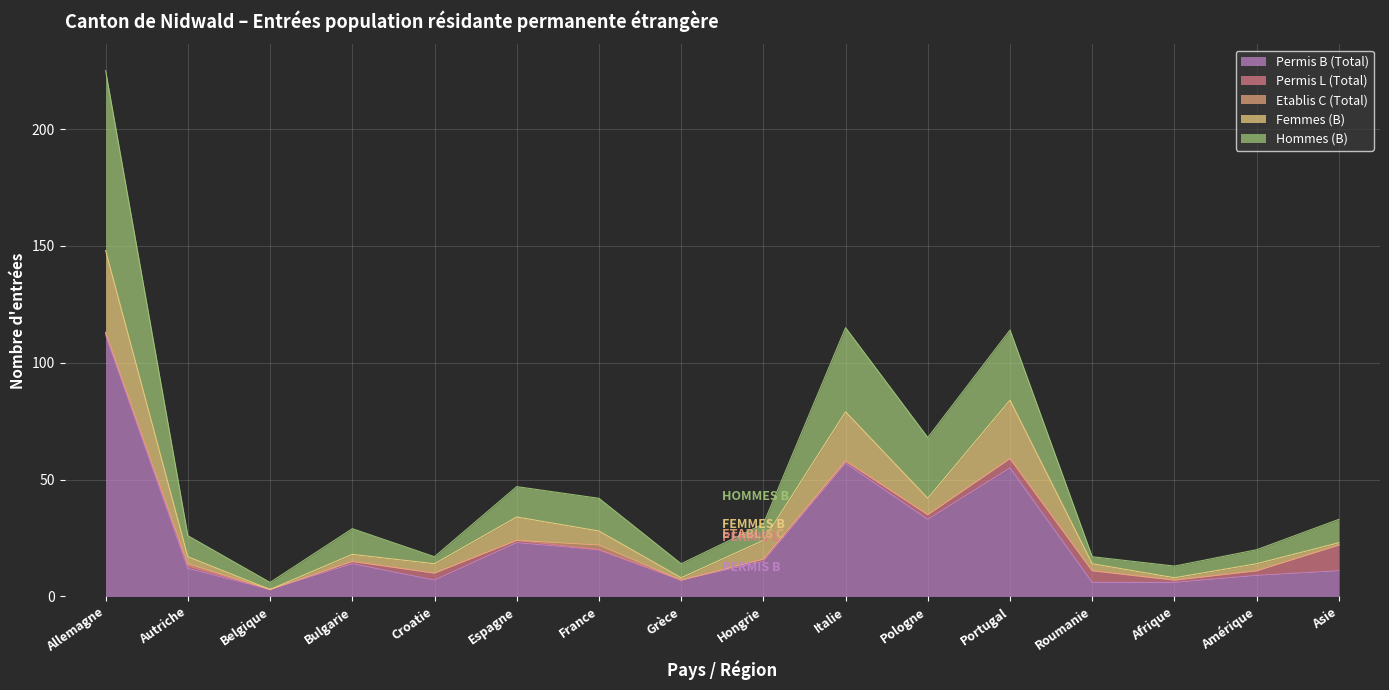

True or false: Permis B (Total) and Hommes (B) cross at least once.

False